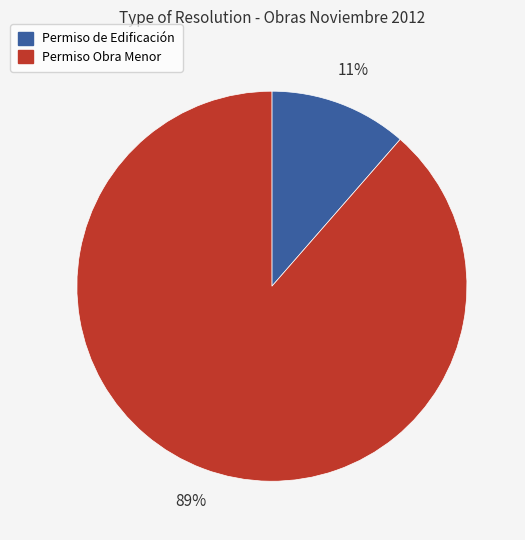

To the nearest percent, what is the average slice percentage?

50%